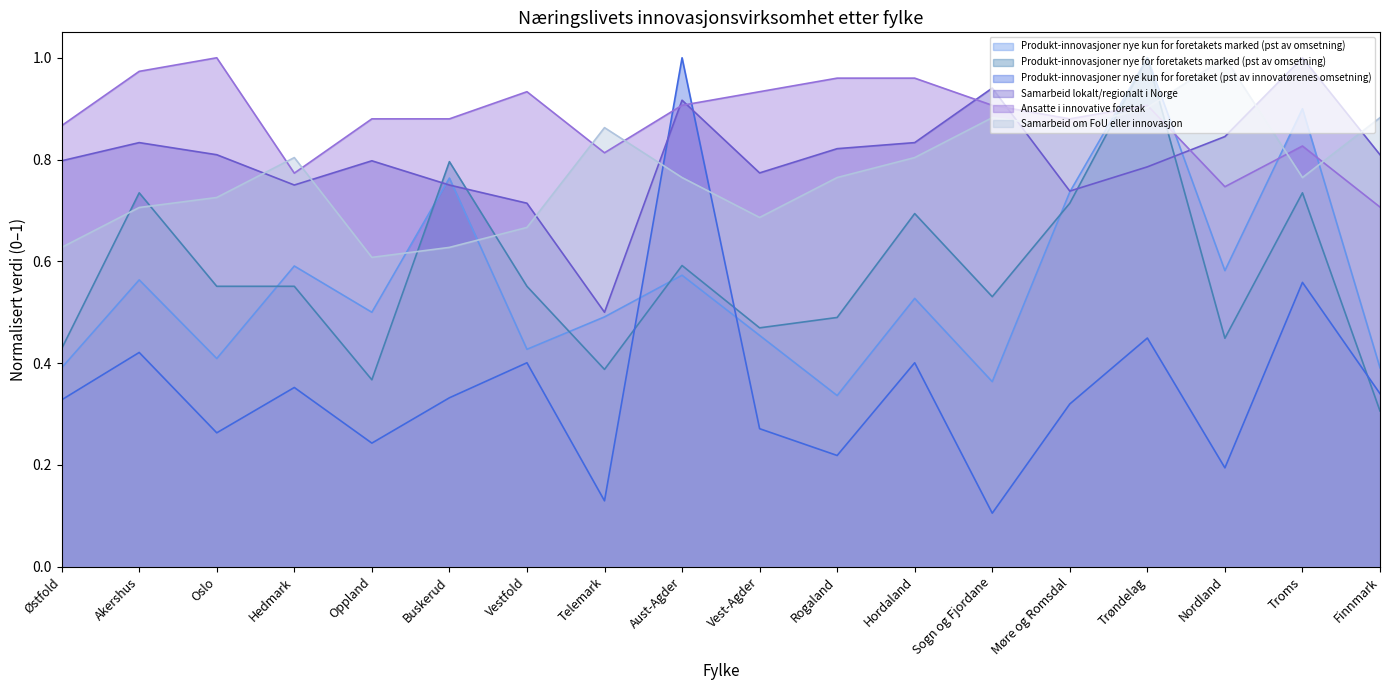

Reading left to right, transcribe all the data shown in this chart.

Produkt-innovasjoner nye kun for foretakets marked (pst av omsetning): Østfold=0.4	Akershus=0.6	Oslo=0.4	Hedmark=0.6	Oppland=0.5	Buskerud=0.8	Vestfold=0.4	Telemark=0.5	Aust-Agder=0.6	Vest-Agder=0.5	Rogaland=0.3	Hordaland=0.5	Sogn og Fjordane=0.4	Møre og Romsdal=0.7	Trøndelag=1.0	Nordland=0.6	Troms=0.9	Finnmark=0.4
Produkt-innovasjoner nye for foretakets marked (pst av omsetning): Østfold=0.4	Akershus=0.7	Oslo=0.6	Hedmark=0.6	Oppland=0.4	Buskerud=0.8	Vestfold=0.6	Telemark=0.4	Aust-Agder=0.6	Vest-Agder=0.5	Rogaland=0.5	Hordaland=0.7	Sogn og Fjordane=0.5	Møre og Romsdal=0.7	Trøndelag=1.0	Nordland=0.4	Troms=0.7	Finnmark=0.3
Produkt-innovasjoner nye kun for foretaket (pst av innovatørenes omsetning): Østfold=0.3	Akershus=0.4	Oslo=0.3	Hedmark=0.4	Oppland=0.2	Buskerud=0.3	Vestfold=0.4	Telemark=0.1	Aust-Agder=1.0	Vest-Agder=0.3	Rogaland=0.2	Hordaland=0.4	Sogn og Fjordane=0.1	Møre og Romsdal=0.3	Trøndelag=0.4	Nordland=0.2	Troms=0.6	Finnmark=0.3
Samarbeid lokalt/regionalt i Norge: Østfold=0.8	Akershus=0.8	Oslo=0.8	Hedmark=0.8	Oppland=0.8	Buskerud=0.8	Vestfold=0.7	Telemark=0.5	Aust-Agder=0.9	Vest-Agder=0.8	Rogaland=0.8	Hordaland=0.8	Sogn og Fjordane=0.9	Møre og Romsdal=0.7	Trøndelag=0.8	Nordland=0.8	Troms=1.0	Finnmark=0.8
Ansatte i innovative foretak: Østfold=0.9	Akershus=1.0	Oslo=1.0	Hedmark=0.8	Oppland=0.9	Buskerud=0.9	Vestfold=0.9	Telemark=0.8	Aust-Agder=0.9	Vest-Agder=0.9	Rogaland=1.0	Hordaland=1.0	Sogn og Fjordane=0.9	Møre og Romsdal=0.9	Trøndelag=0.9	Nordland=0.7	Troms=0.8	Finnmark=0.7
Samarbeid om FoU eller innovasjon: Østfold=0.6	Akershus=0.7	Oslo=0.7	Hedmark=0.8	Oppland=0.6	Buskerud=0.6	Vestfold=0.7	Telemark=0.9	Aust-Agder=0.8	Vest-Agder=0.7	Rogaland=0.8	Hordaland=0.8	Sogn og Fjordane=0.9	Møre og Romsdal=0.9	Trøndelag=0.9	Nordland=1.0	Troms=0.8	Finnmark=0.9